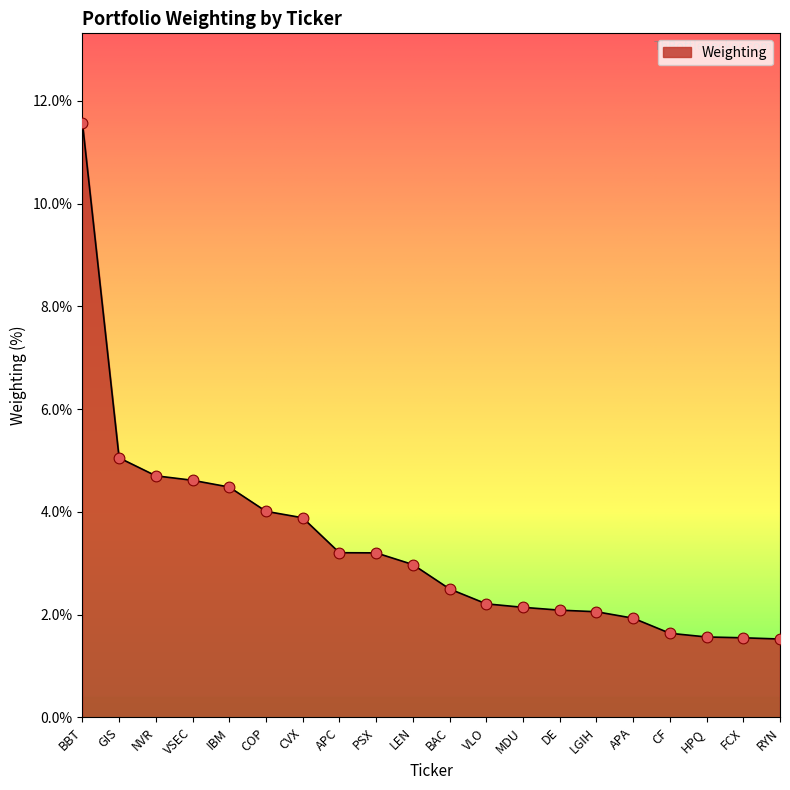

What is the change in value from CVX to FCX?

-2.3